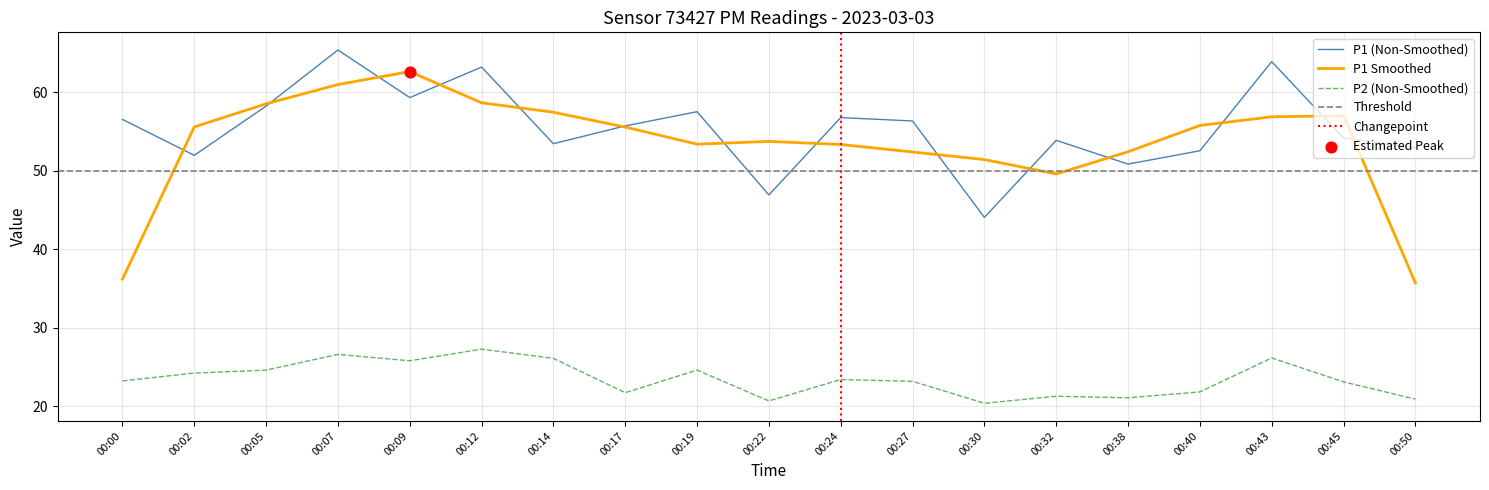

Which series reaches the maximum Y coordinate?

P1